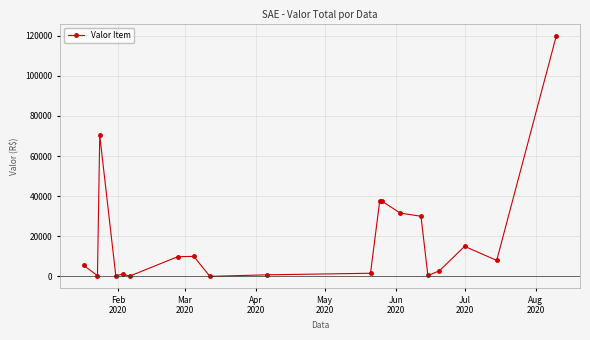

What is the difference between the maximum and minimum values?

119952.0